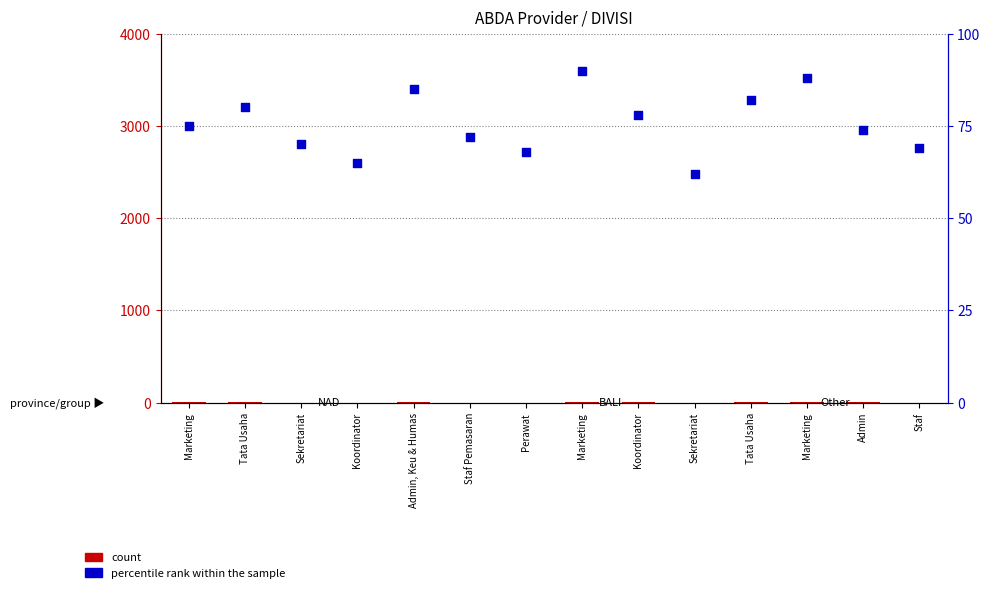

At which category is the sum across all series the highest?

Marketing